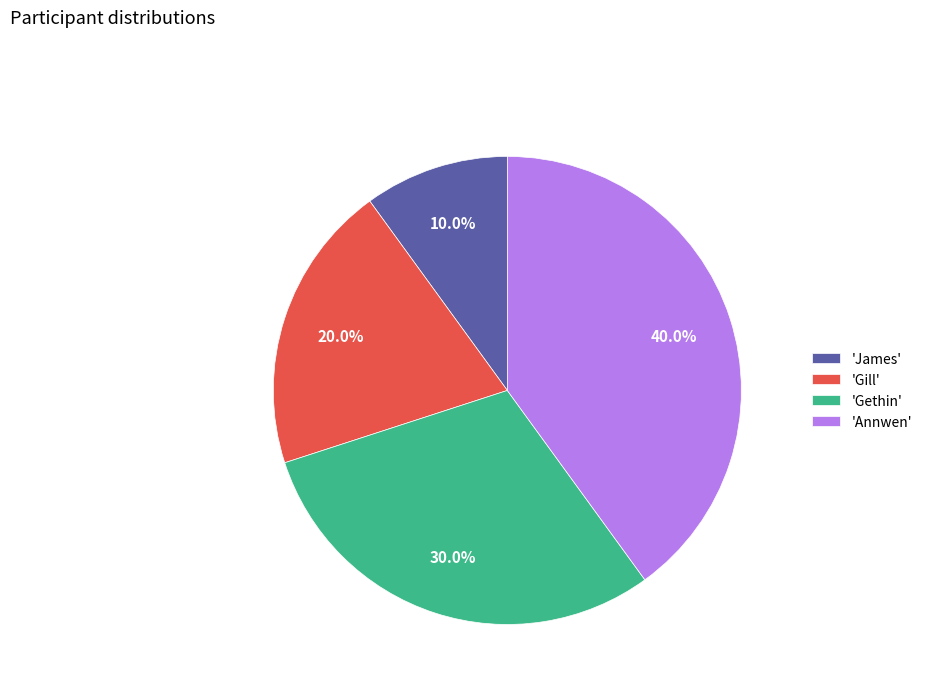

Rank the categories by value from highest to lowest.

'Annwen', 'Gethin', 'Gill', 'James'